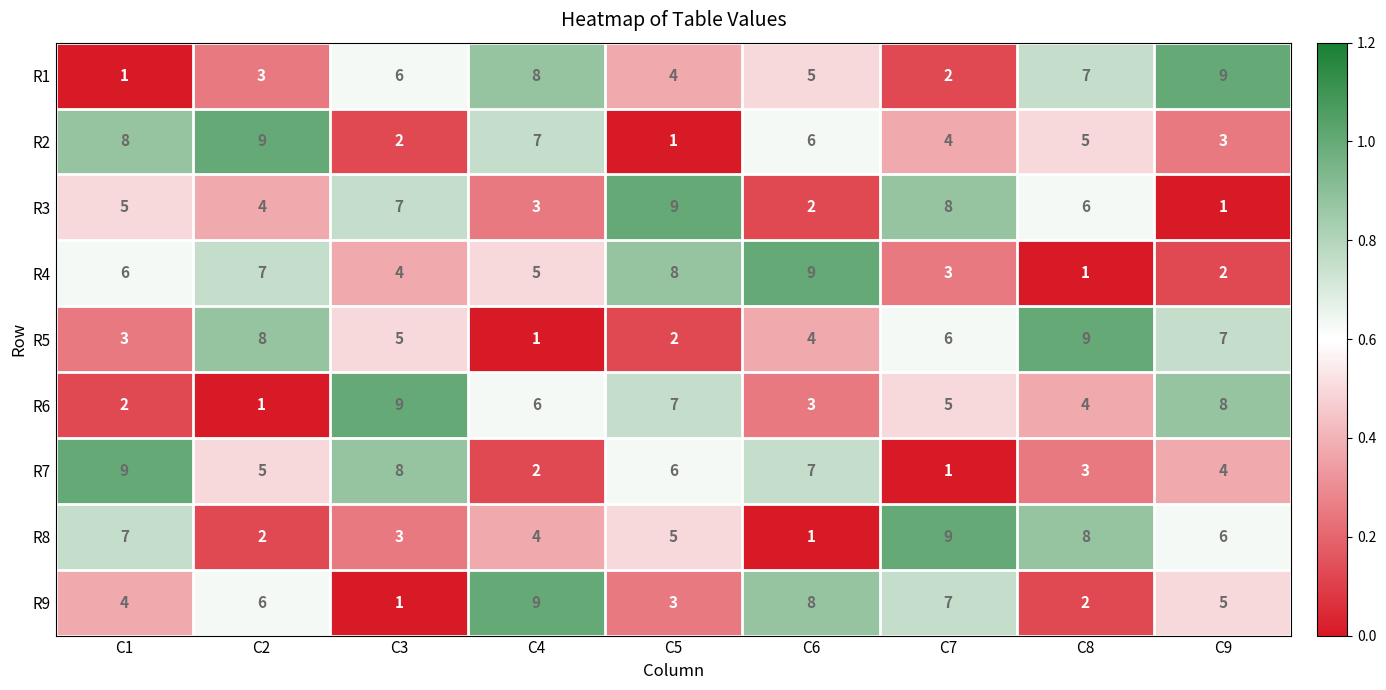

What is the total value across all series at C4?

45